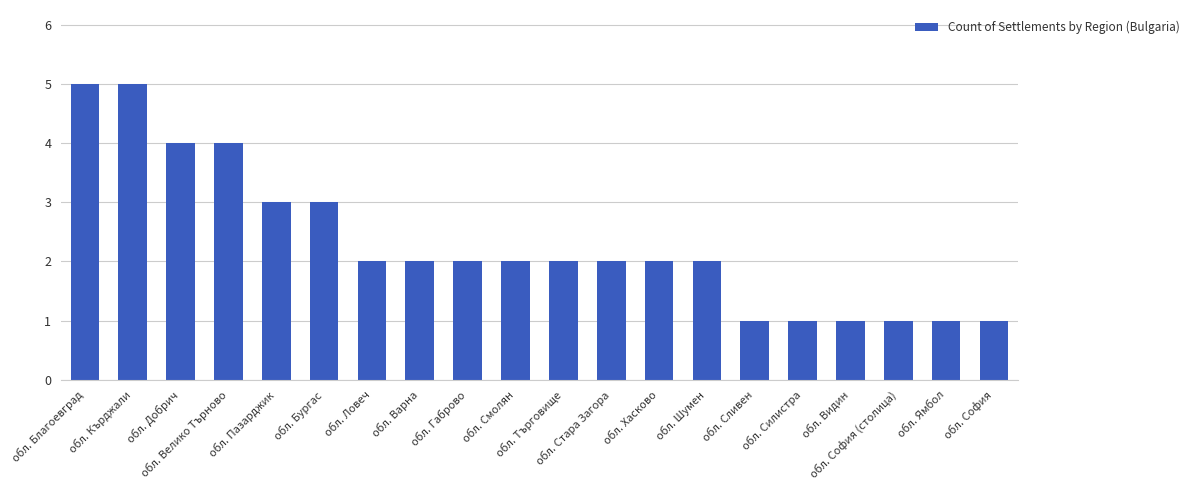

What is the approximate value at обл. София?

1